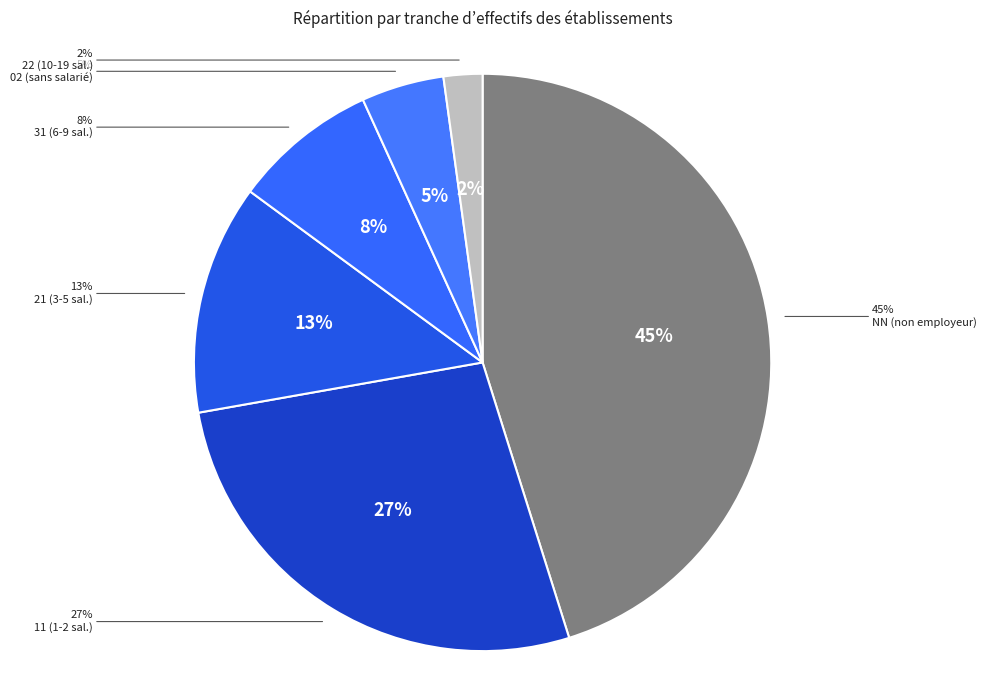

To the nearest percent, what is the difference between the largest and smallest slice percentages?

43%